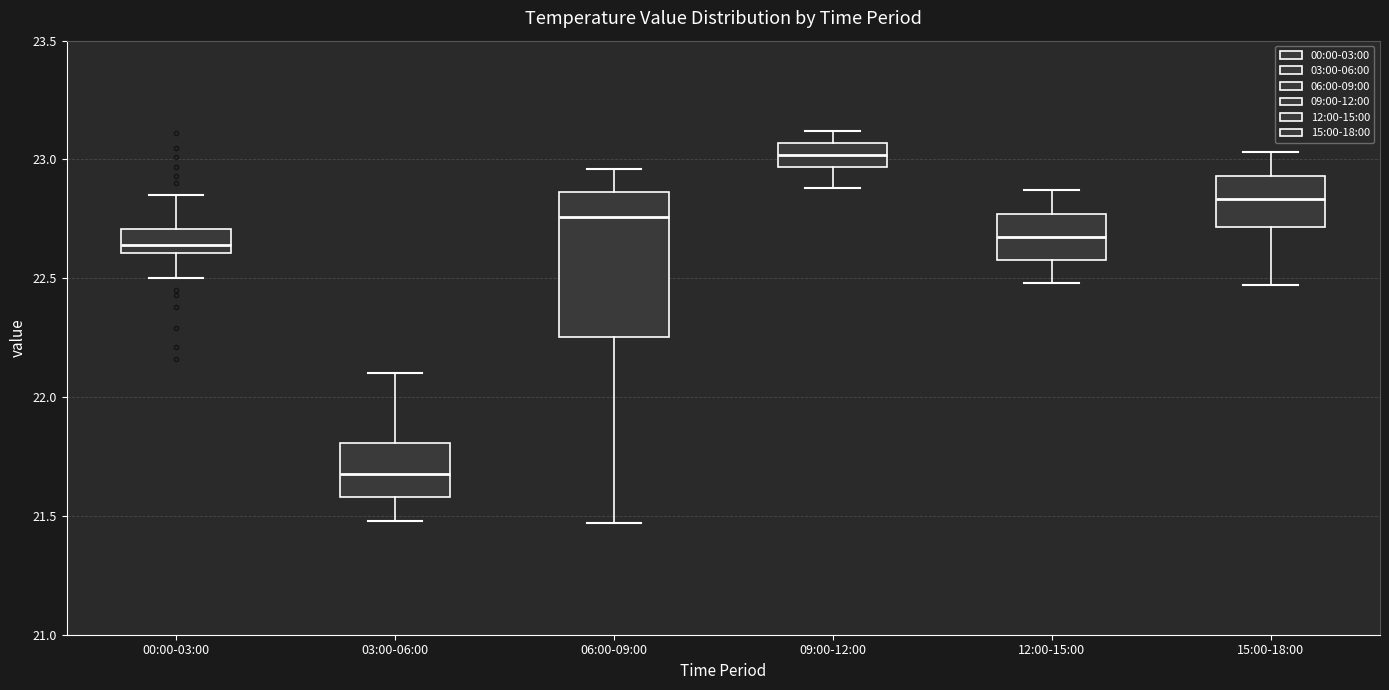

Reading left to right, read every box against the y-axis: the position of its median line, the range the box covers, and the ends of its whiskers. The values are not printed on the chart, so give them approximately, as read against the axis.

00:00-03:00: median 22.65, box 22.60 to 22.70, whiskers 22.50 to 22.85
03:00-06:00: median 21.70, box 21.60 to 21.80, whiskers 21.50 to 22.10
06:00-09:00: median 22.75, box 22.25 to 22.85, whiskers 21.45 to 22.95
09:00-12:00: median 23.00, box 22.95 to 23.05, whiskers 22.90 to 23.10
12:00-15:00: median 22.70, box 22.60 to 22.75, whiskers 22.50 to 22.85
15:00-18:00: median 22.85, box 22.70 to 22.95, whiskers 22.45 to 23.05